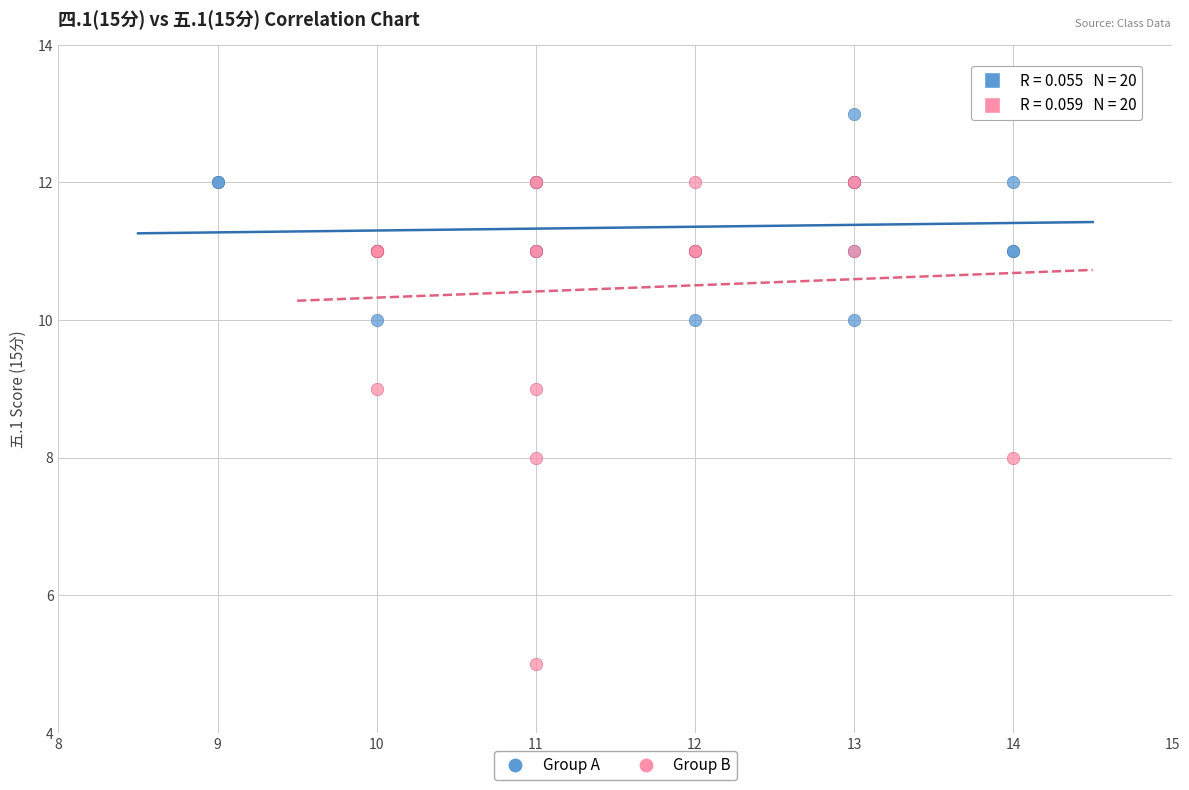

Which series reaches the minimum Y coordinate?

Group B